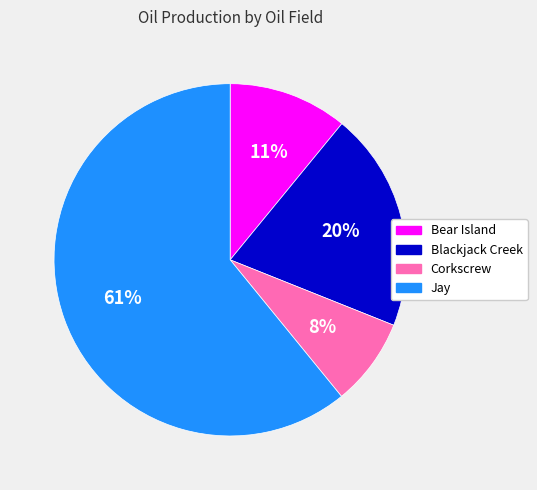

To the nearest percent, what percentage of the pie is Blackjack Creek?

20%